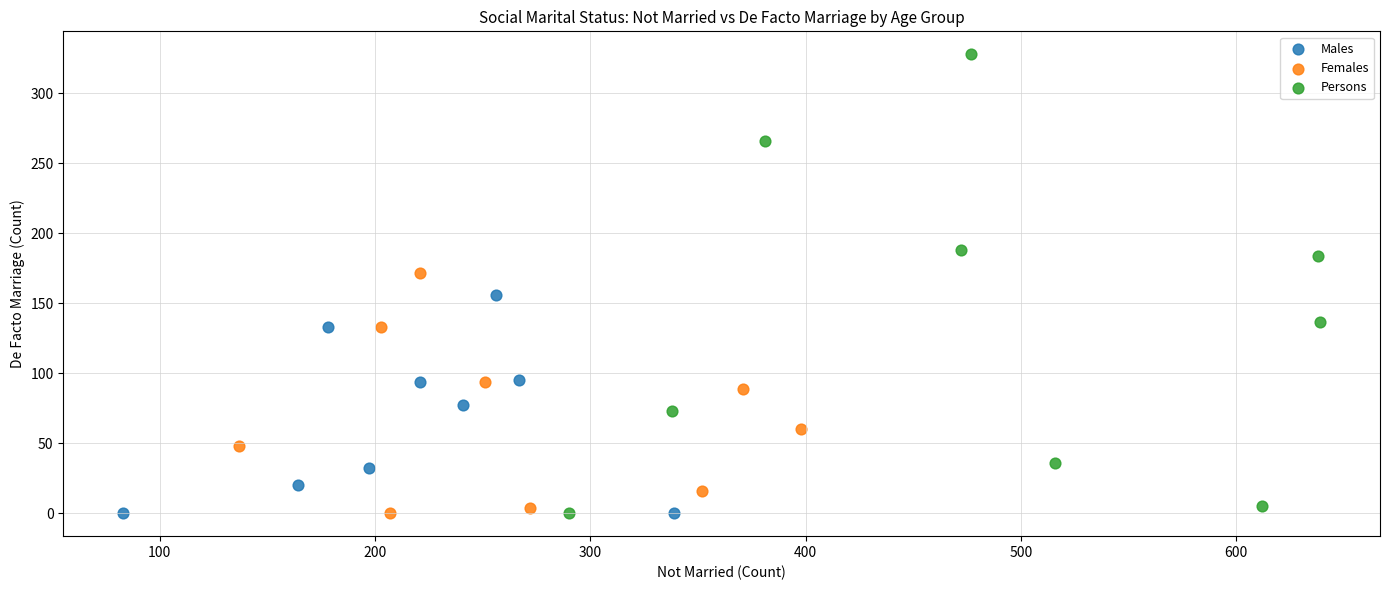

Which series has the largest Y range (max minus min)?

Persons